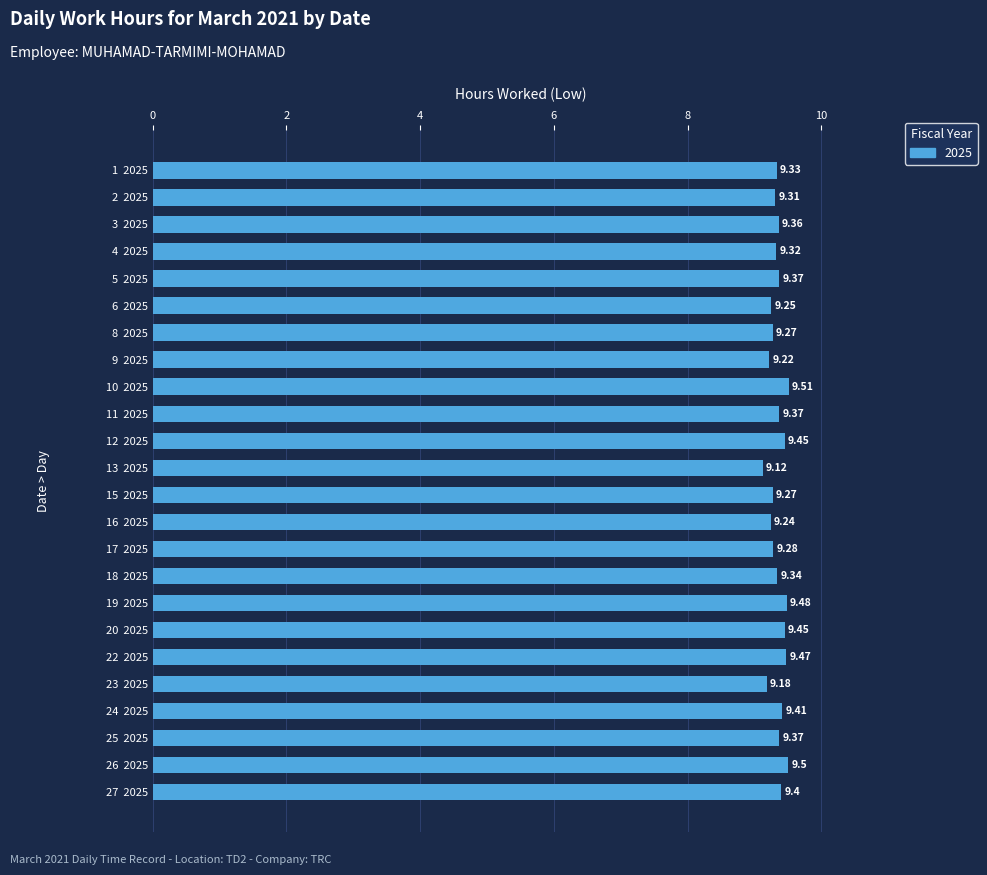

What is the sum of the values at 19  2025 and 16  2025?

18.7